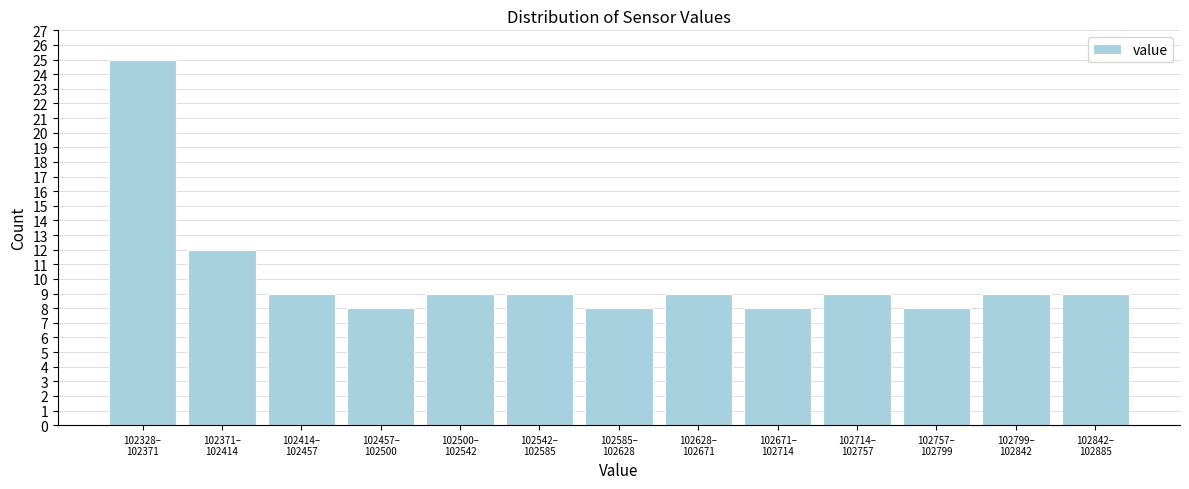

Reading left to right, list all the values displayed in this chart.

25	12	9	8	9	9	8	9	8	9	8	9	9